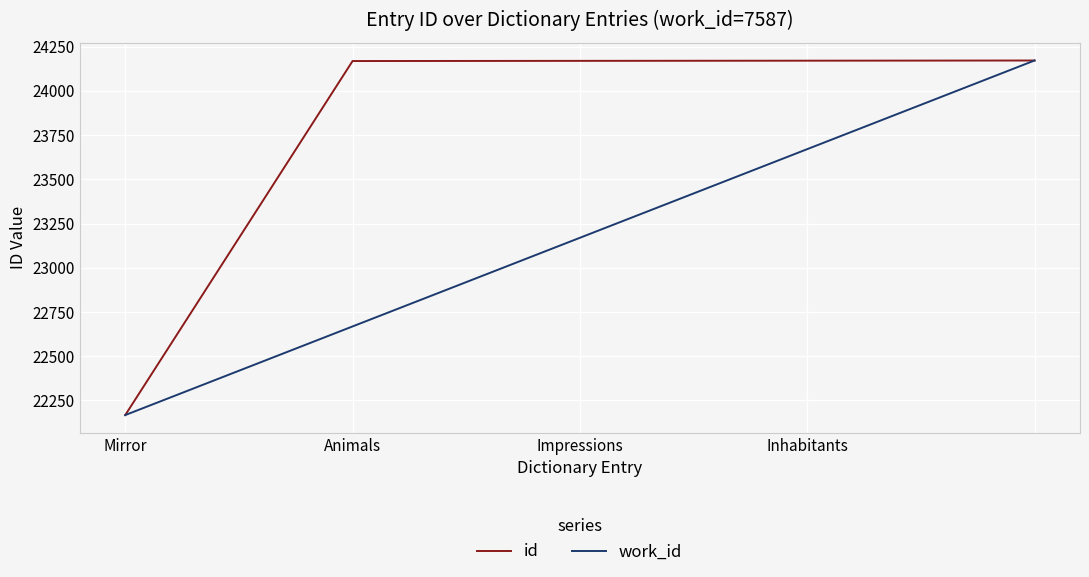

Which series has the widest spread of values?

id